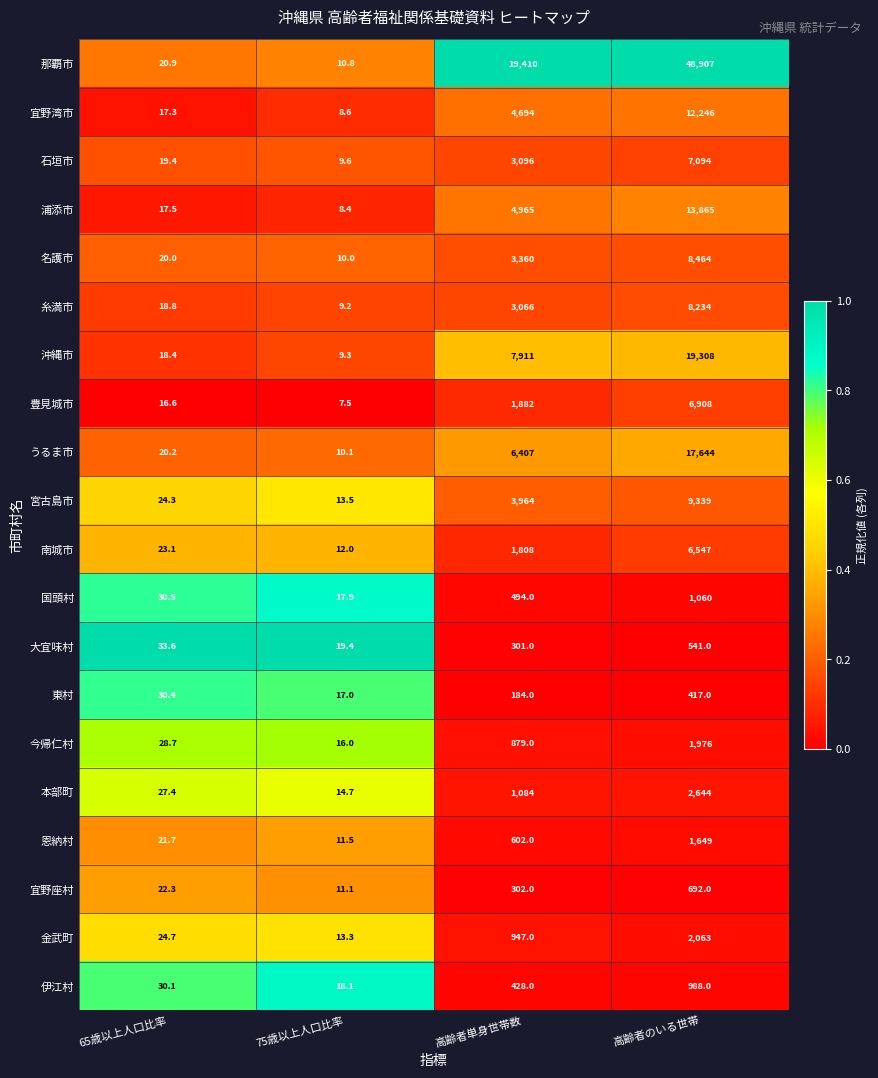

Between 65歳以上人口比率 and 75歳以上人口比率, which series saw the biggest shift?

大宜味村